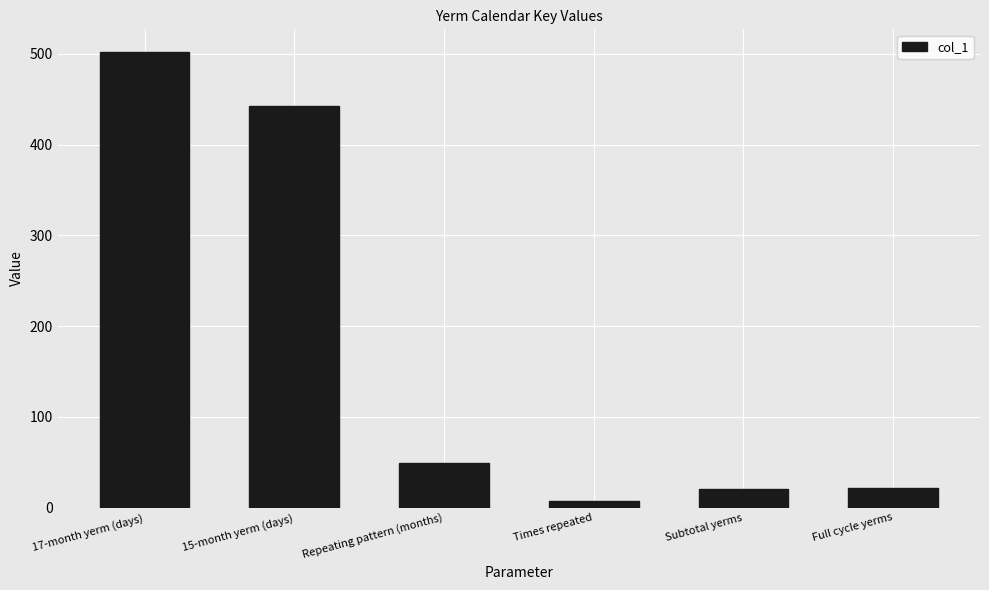

Which category has the lowest value across all series?

Times repeated